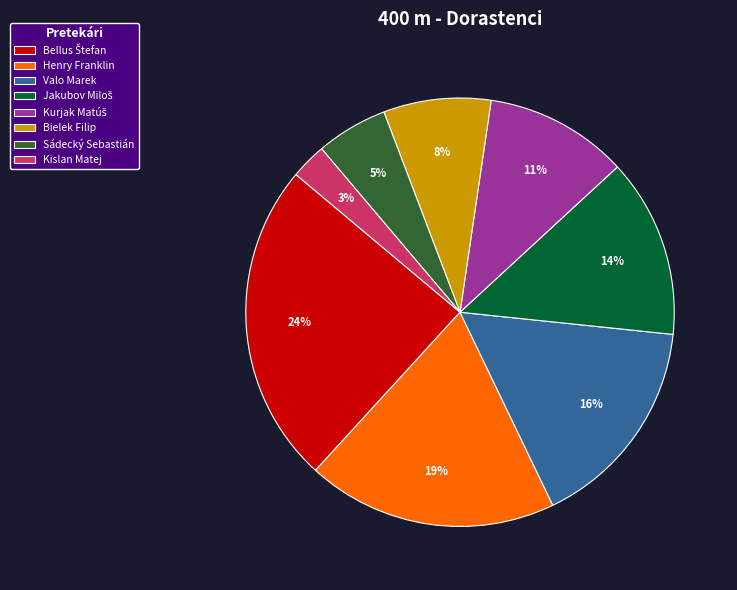

Is the sum of Henry Franklin and Kislan Matej greater than half?

No